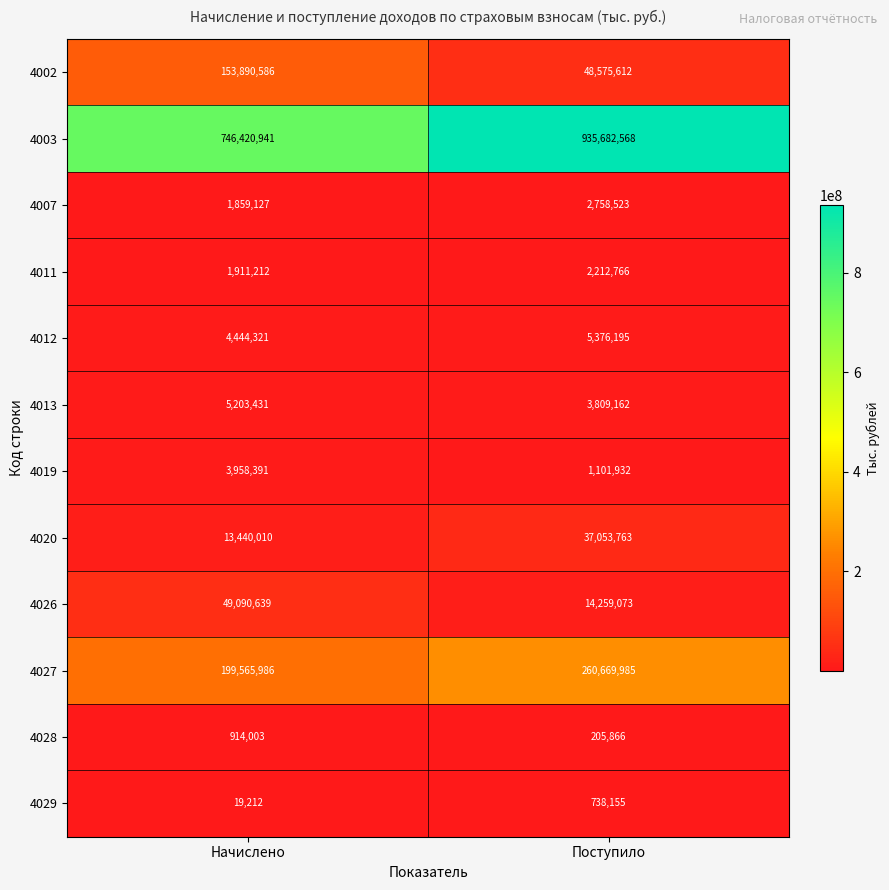

List the series in order of their peak value, highest first.

4003, 4027, 4002, 4026, 4020, 4012, 4013, 4019, 4007, 4011, 4028, 4029